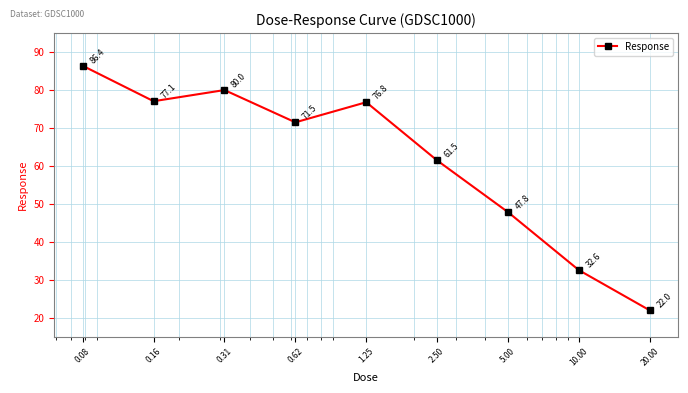

Count the number of categories in the chart.

9